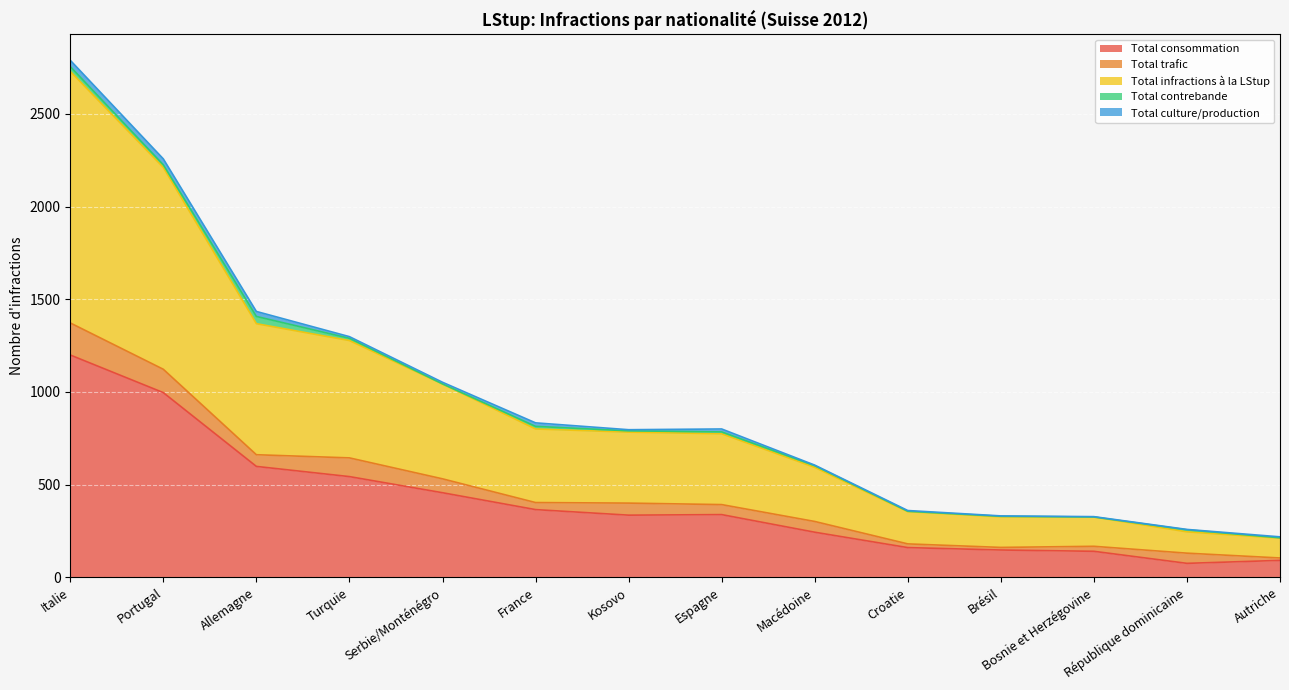

Reading left to right, list all the values displayed in this chart.

Total consommation: 1199	996	598	543	456	365	335	338	243	160	147	140	75	91
Total trafic: 173	126	63	101	75	38	65	54	58	20	14	27	55	13
Total infractions à la LStup: 1357	1089	707	633	512	397	383	382	292	174	165	158	115	107
Total contrebande: 26	14	39	12	0	14	7	10	9	2	3	0	11	2
Total culture/production: 34	32	27	9	9	19	6	16	3	4	2	2	2	5